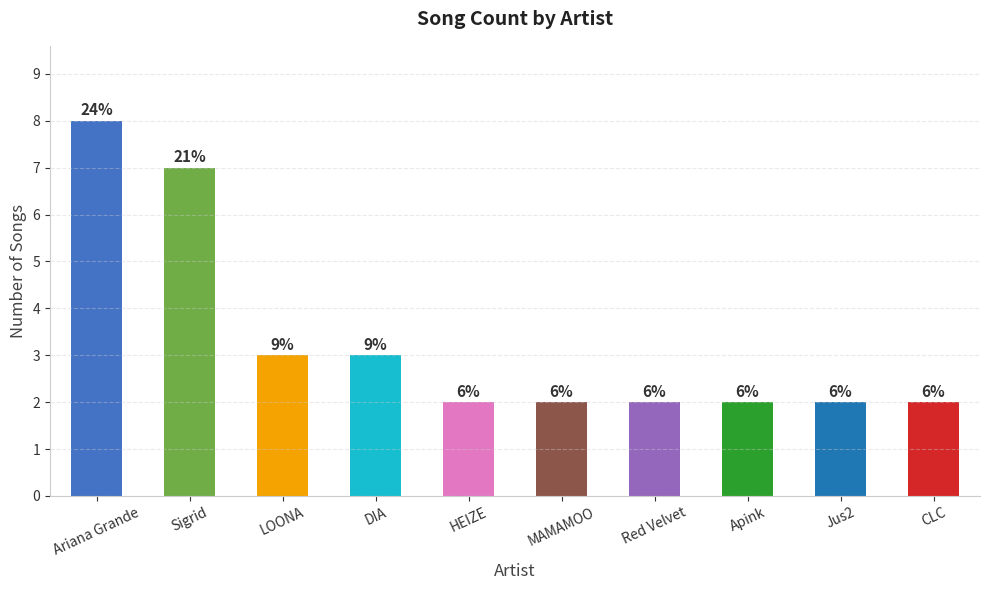

What is the value of the 2nd bar from the left?

7